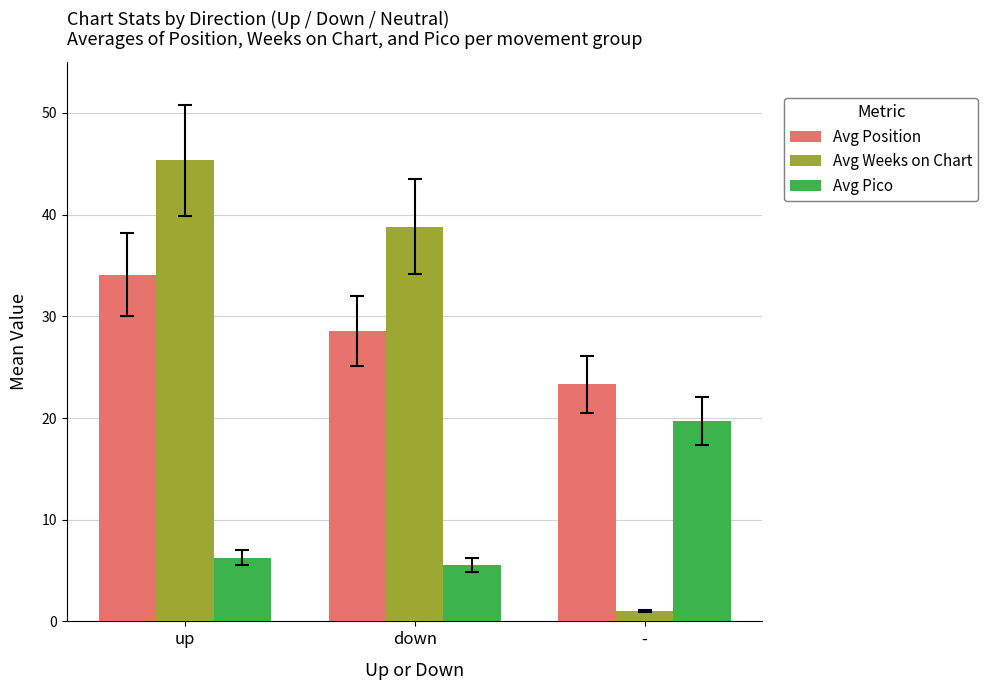

At which label does Avg Position reach its peak?

up